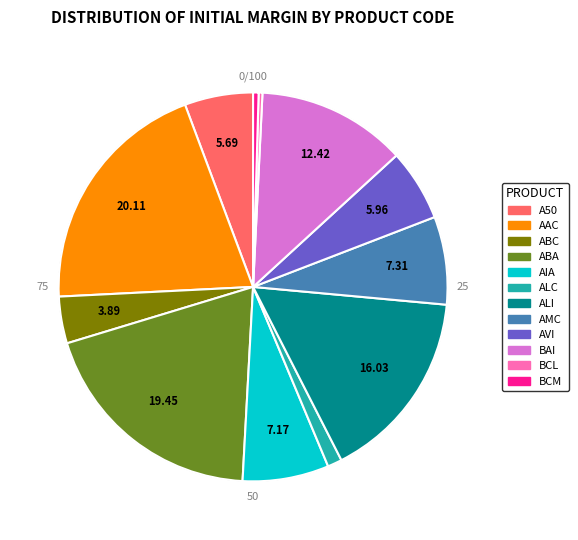

Which category has the smallest portion of the pie?

BCL